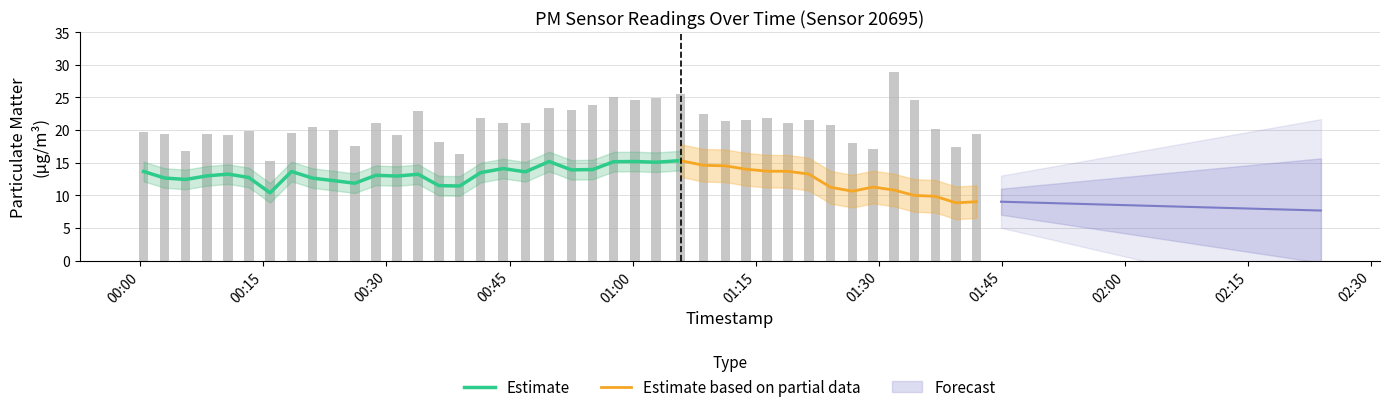

Reading right to left, list all the values displayed in this chart.

P1: 19.3	17.4	20.2	24.6	28.8	17.1	17.9	20.9	21.6	21.0	21.9	21.5	21.4	22.4	25.5	24.9	24.6	25.0	23.9	23.1	23.4	21.1	21.1	21.8	16.4	18.2	23.0	19.2	21.1	17.5	19.9	20.4	19.5	15.3	19.8	19.2	19.4	16.8	19.4	19.7
P2: 9.0	8.8	9.8	10.0	10.8	11.3	10.6	11.2	13.2	13.7	13.7	14.0	14.5	14.6	15.3	15.1	15.2	15.2	13.9	13.9	15.2	13.6	14.1	13.5	11.4	11.5	13.2	12.9	13.1	11.8	12.2	12.6	13.7	10.4	12.7	13.2	13.0	12.4	12.7	13.7